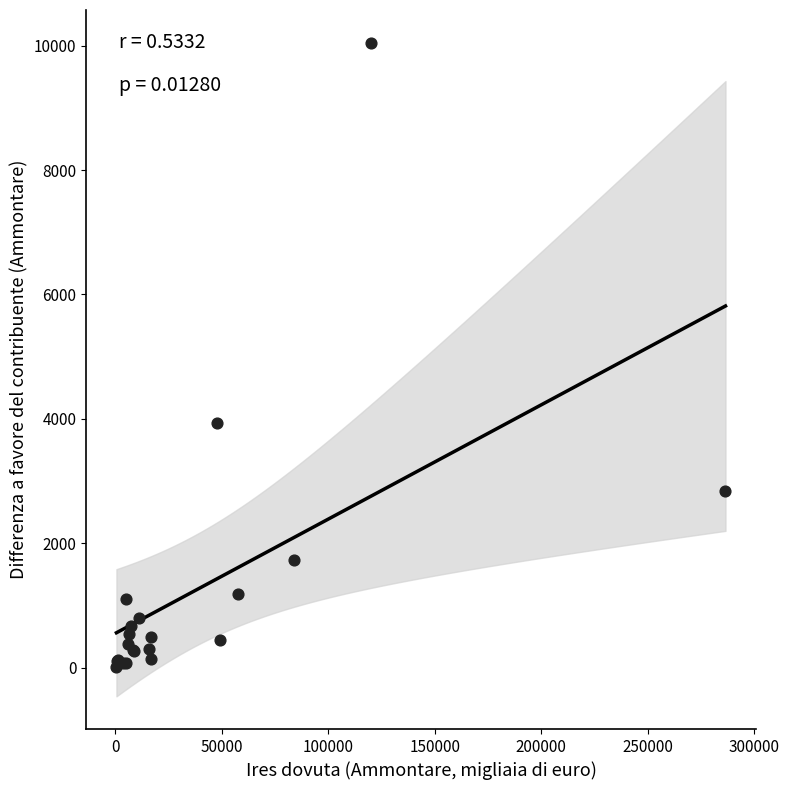

What Y value in the scatter plot is closest to 5026?

3932